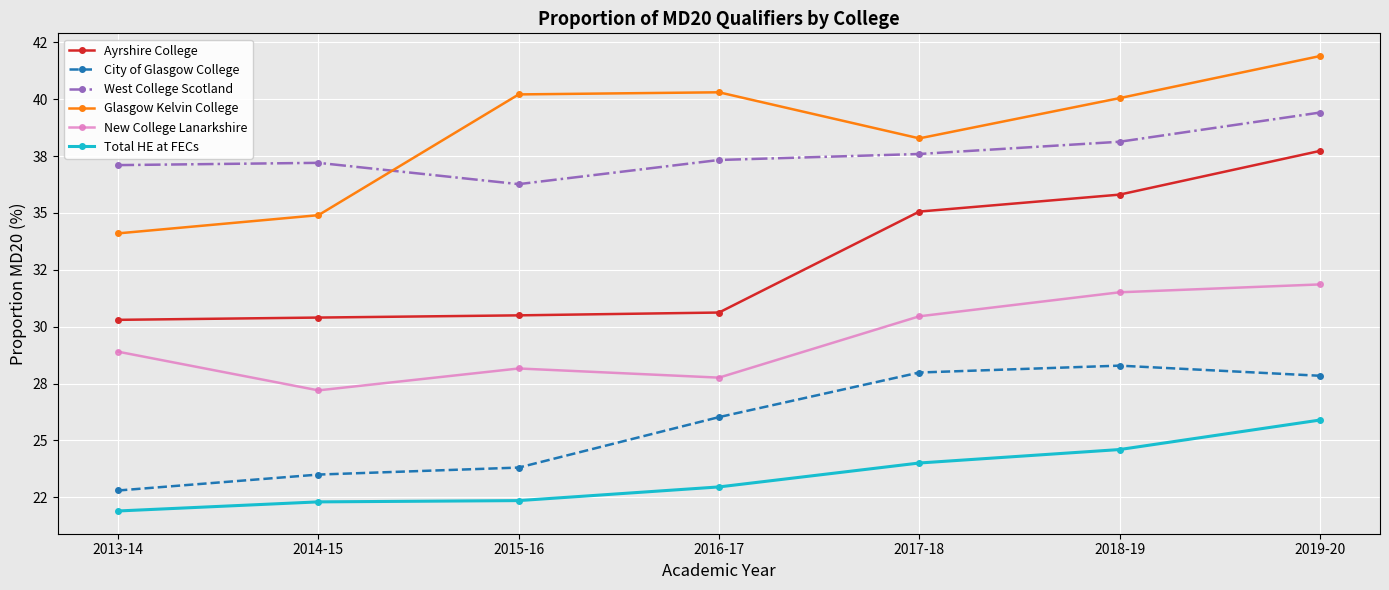

At which label is Total HE at FECs closest to 23?

2016-17